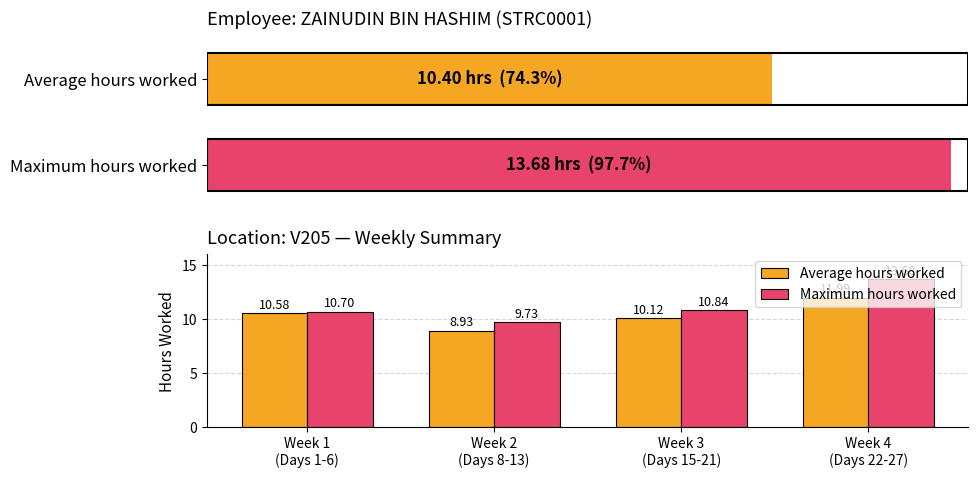

How many bars are there in each group?

2